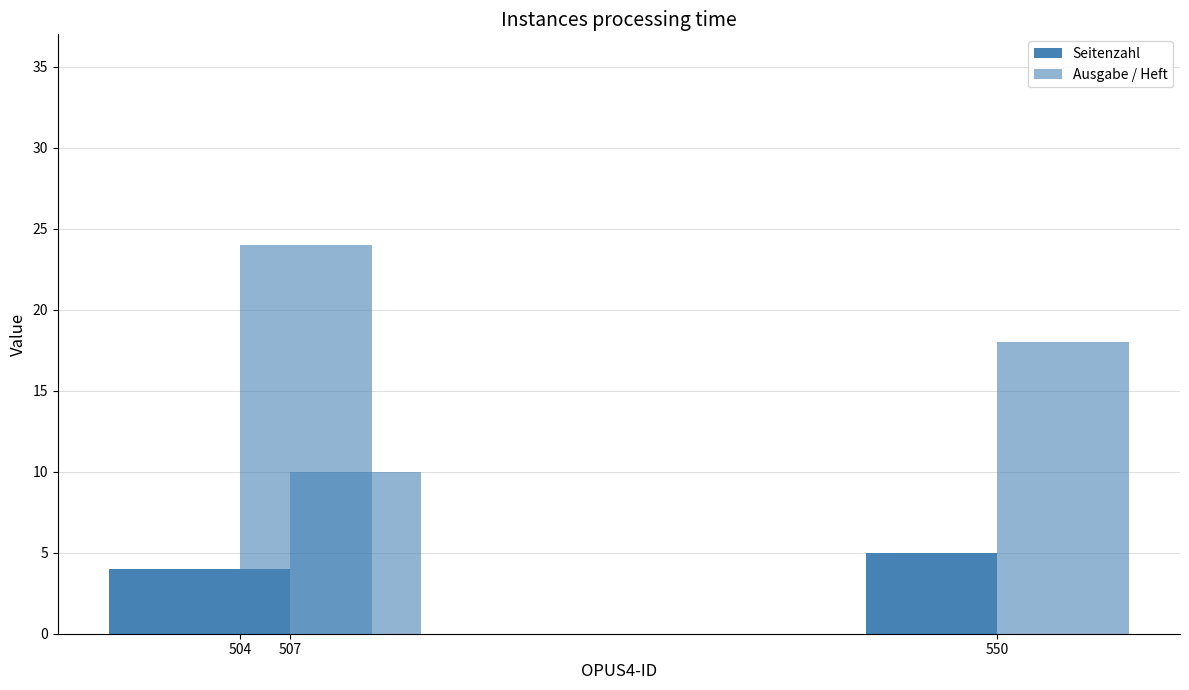

At how many categories does at least one series exceed 23?

1